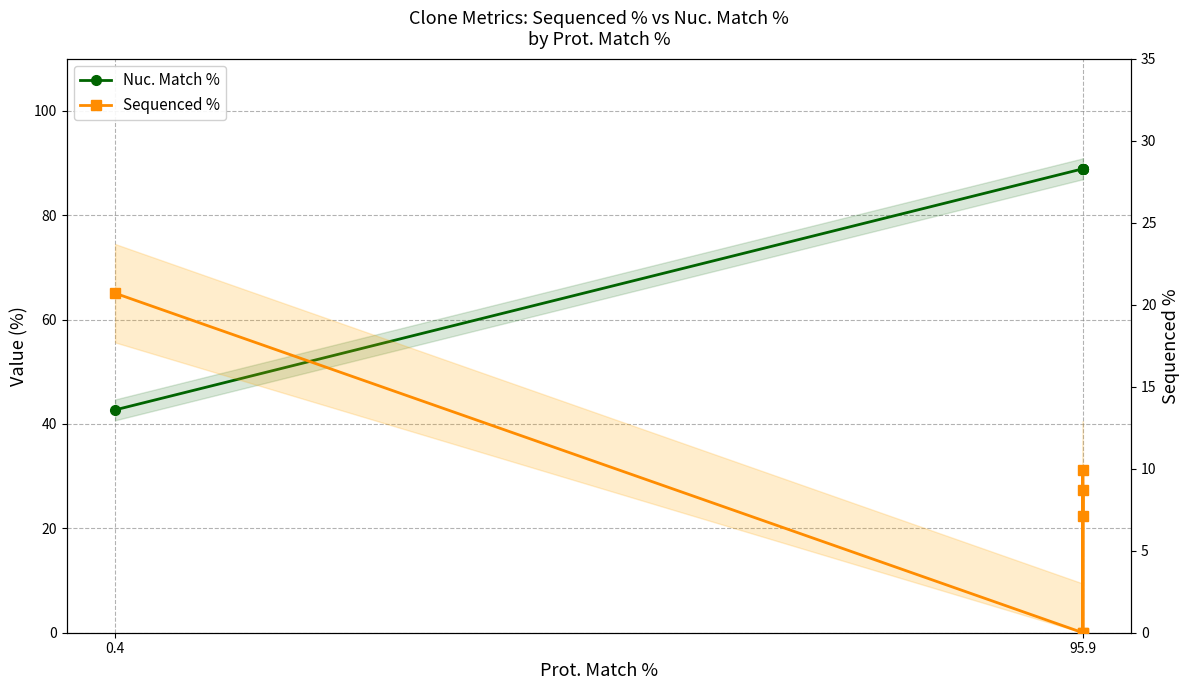

How many lines are shown in the chart?

2